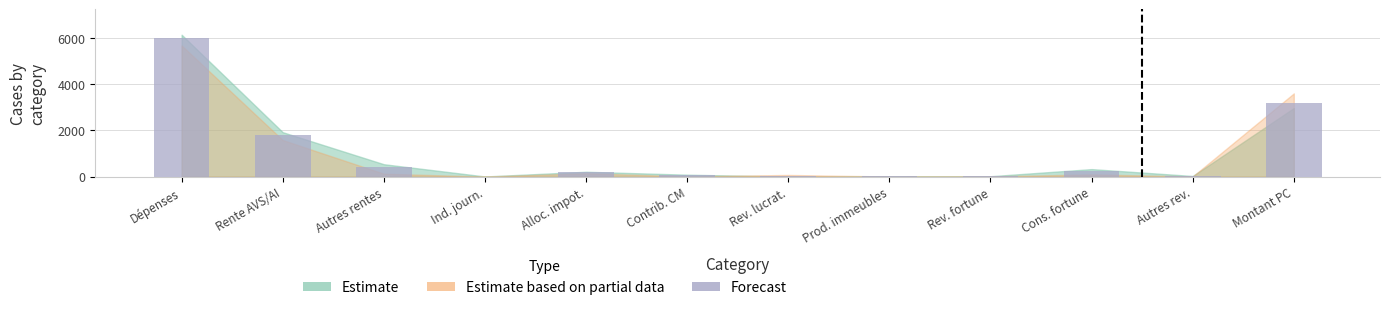

Which has a higher value, Autres rev. or Autres rentes?

Autres rentes